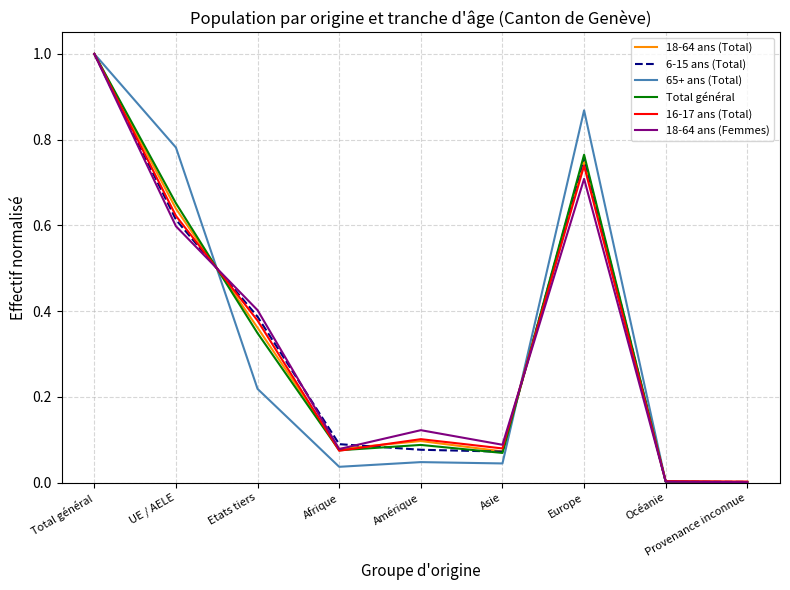

The Total général series shows 0.0 at Océanie. True or false?

True